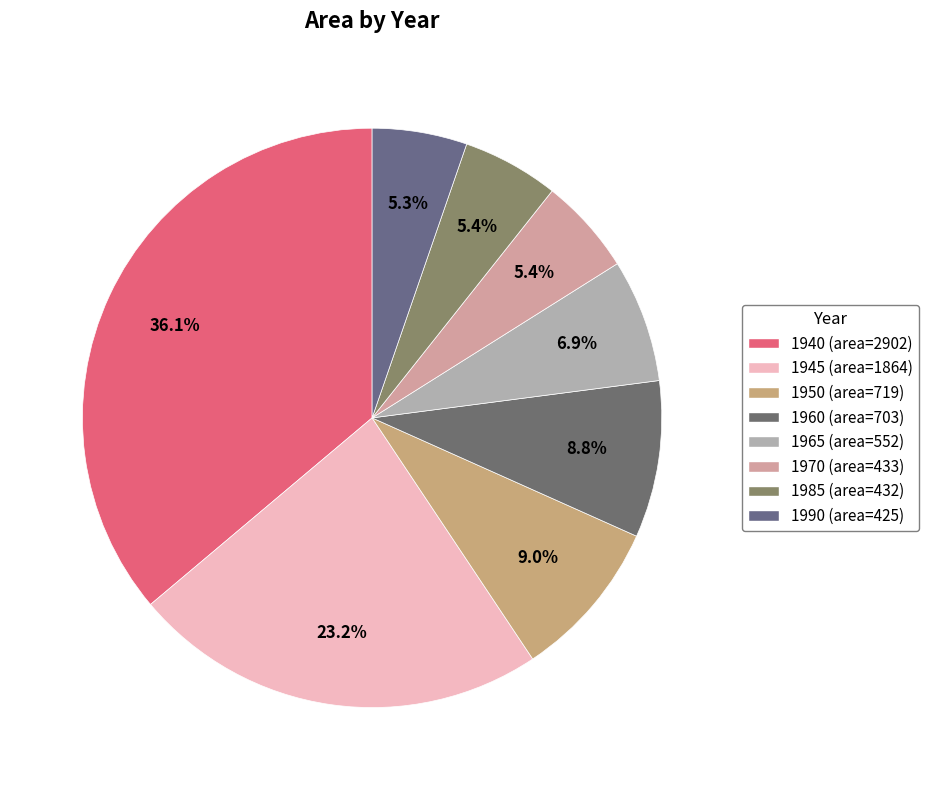

True or false: 1970 accounts for 5% of the total.

True